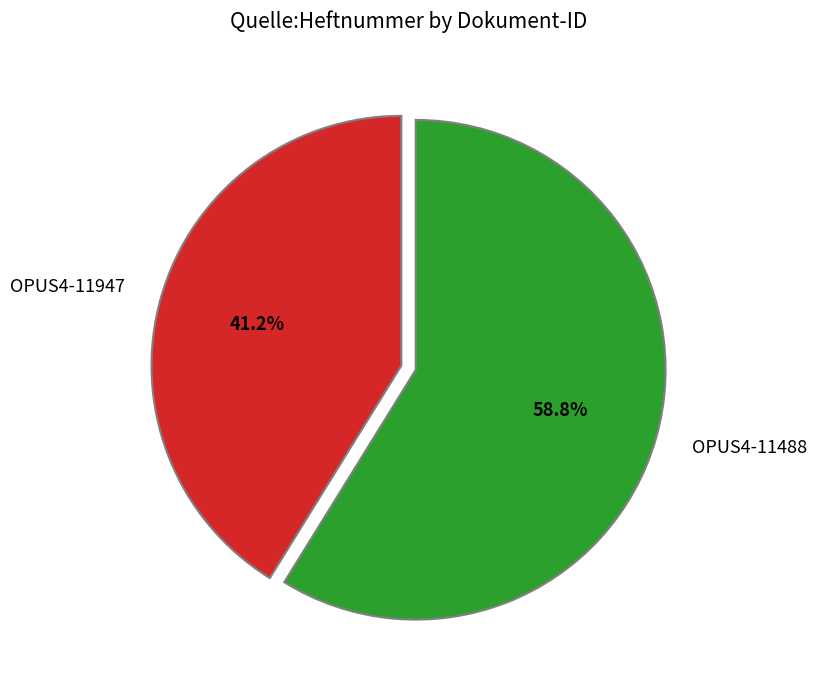

How many slices are in this pie chart?

2